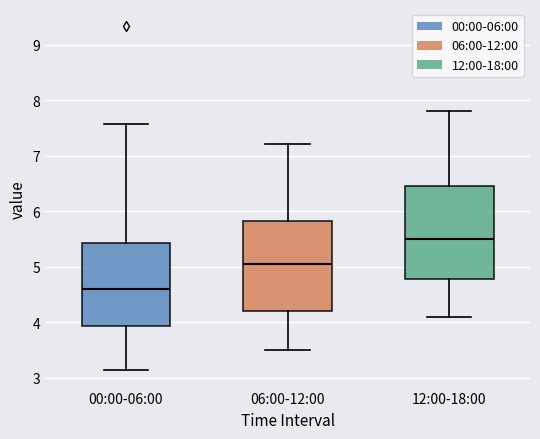

Which box has the highest median line?

12:00-18:00